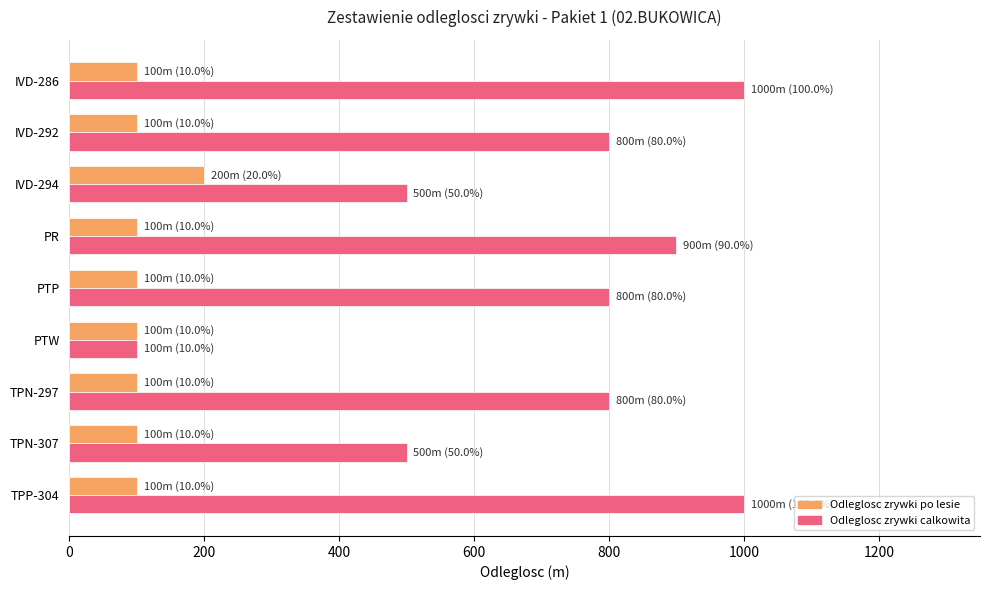

At PTP, list the series in order from largest to smallest.

Odleglosc zrywki calkowita, Odleglosc zrywki po lesie